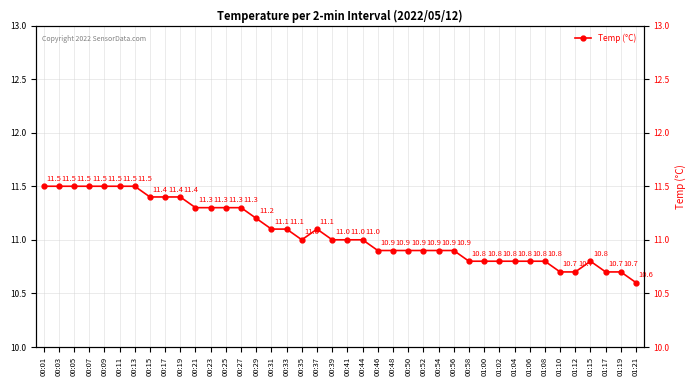

The chart shows a value of 10.8 at 01:00. True or false?

True